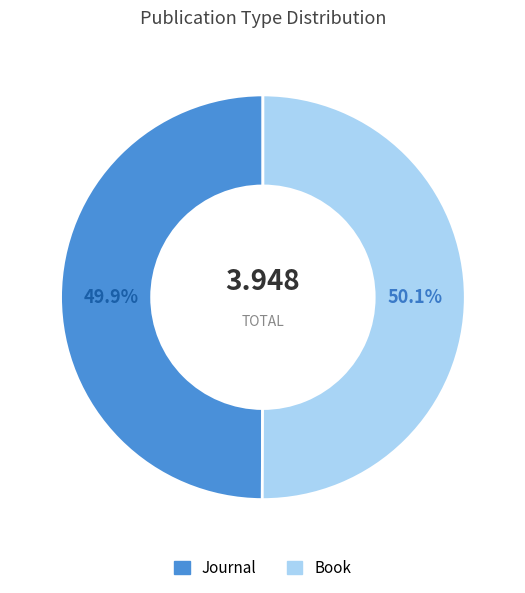

Is there a majority slice in this chart?

Yes